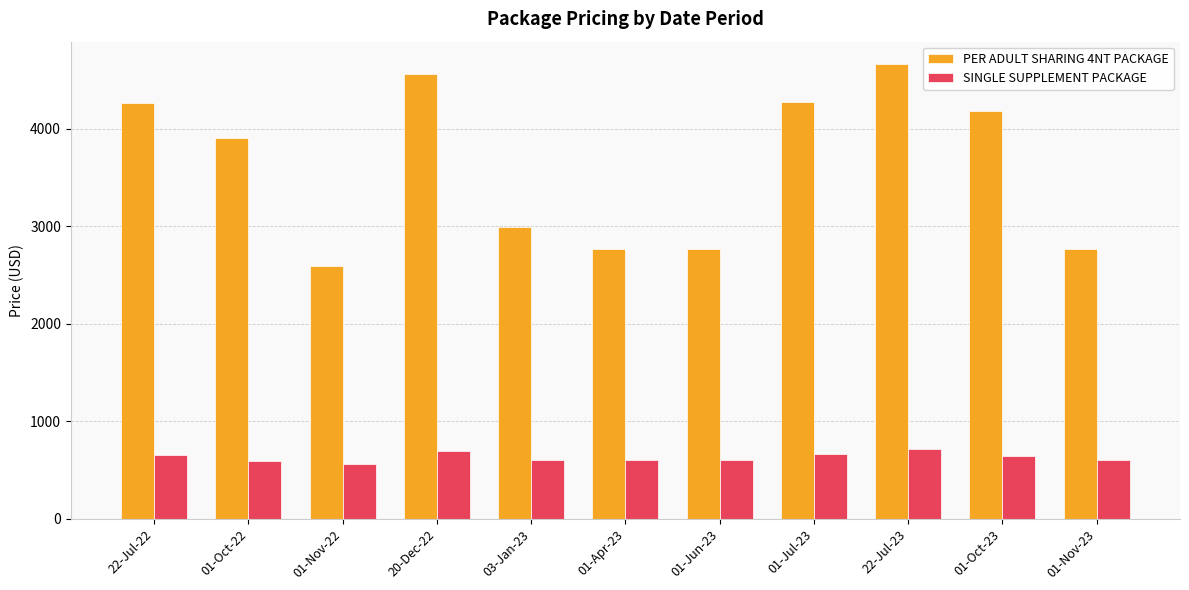

Rank the series by their maximum value, from lowest to highest.

SINGLE SUPPLEMENT PACKAGE, PER ADULT SHARING 4NT PACKAGE